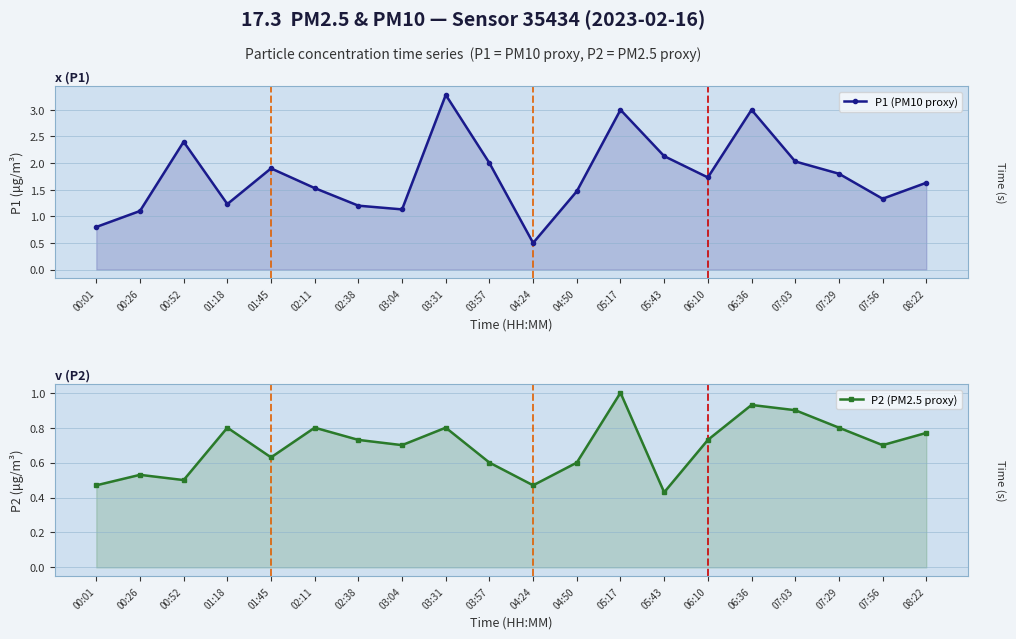

What is the sum of all P1 (PM10 proxy) values?

35.2